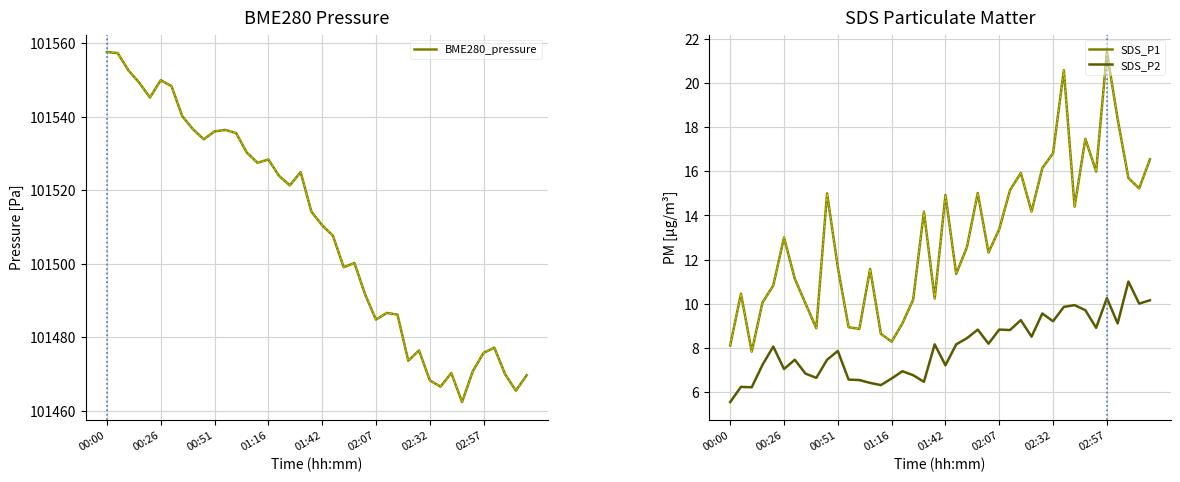

Which series changed the most between 00:26 and 36?

BME280_pressure